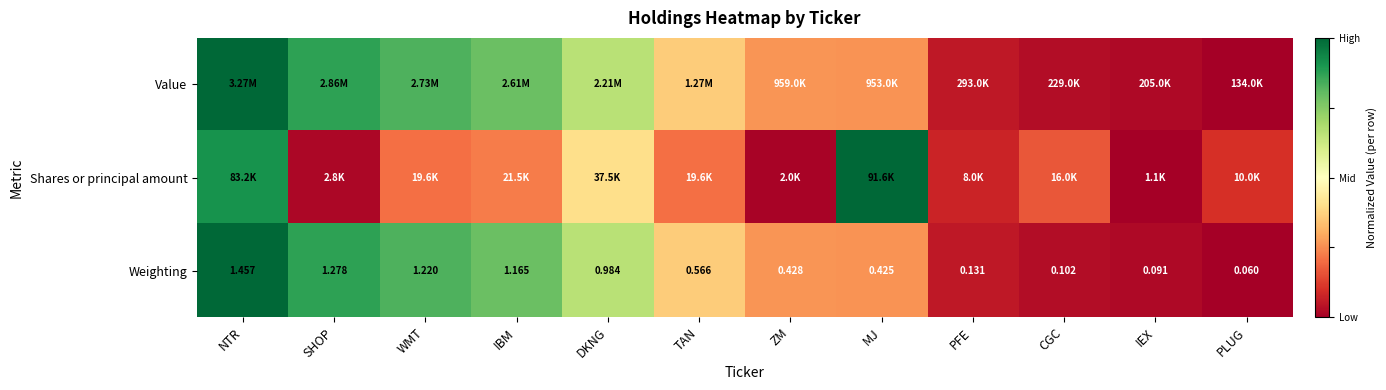

List the labels in order of Weighting value, largest first.

NTR, SHOP, WMT, IBM, DKNG, TAN, ZM, MJ, PFE, CGC, IEX, PLUG